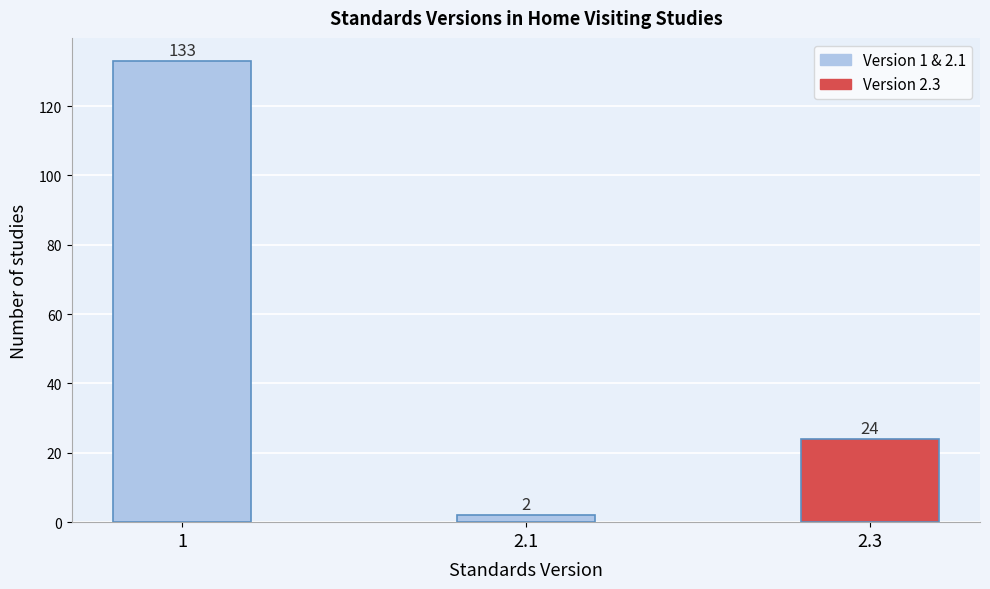

Reading left to right, list all the values displayed in this chart.

133	2	24